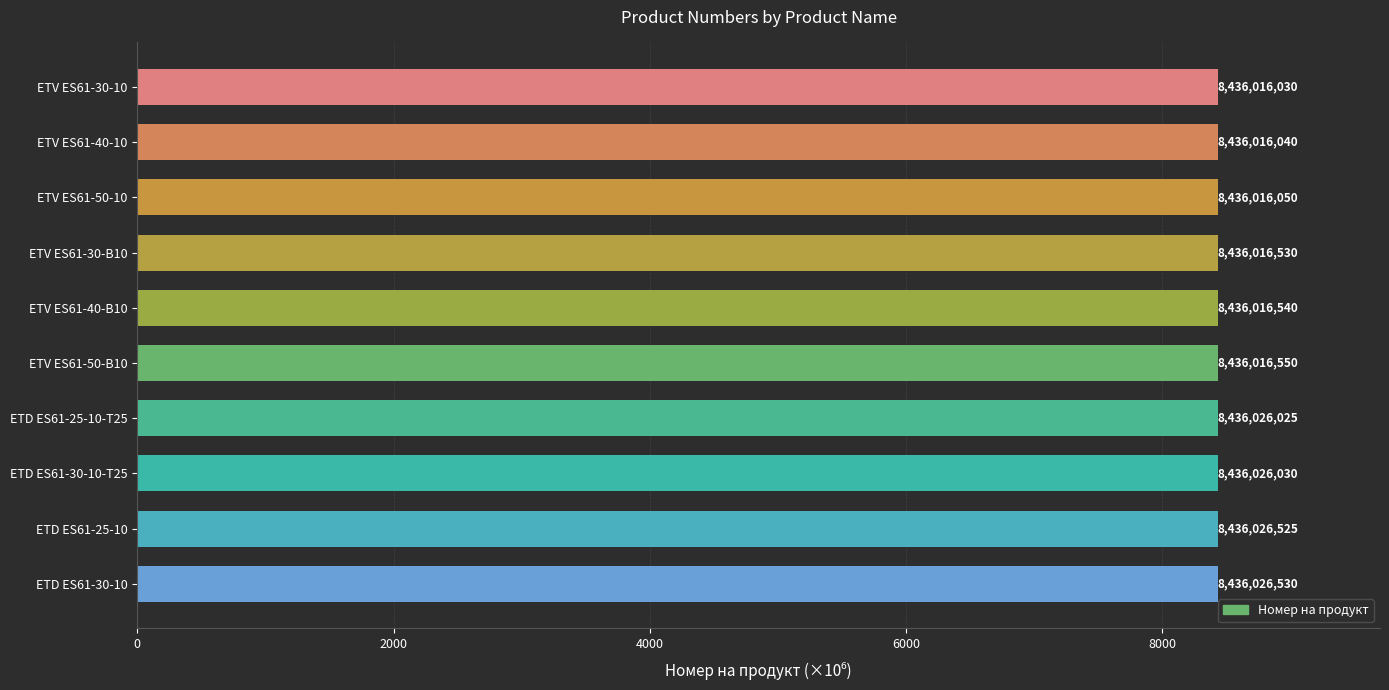

Rank the categories by value from lowest to highest.

ETV ES61-30-10, ETV ES61-40-10, ETV ES61-50-10, ETV ES61-30-B10, ETV ES61-40-B10, ETV ES61-50-B10, ETD ES61-25-10-T25, ETD ES61-30-10-T25, ETD ES61-25-10, ETD ES61-30-10